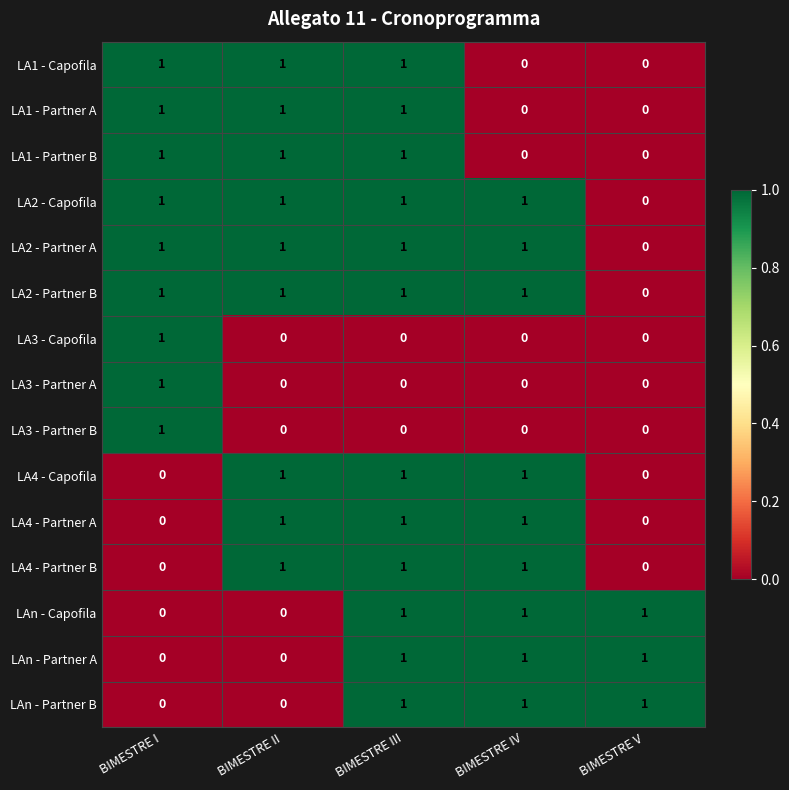

At which category is the sum across all series the highest?

BIMESTRE III